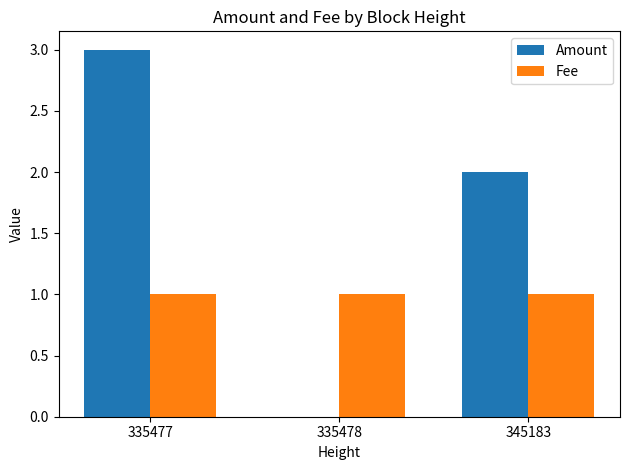

Which series changed the most between 335477 and 335478?

Amount